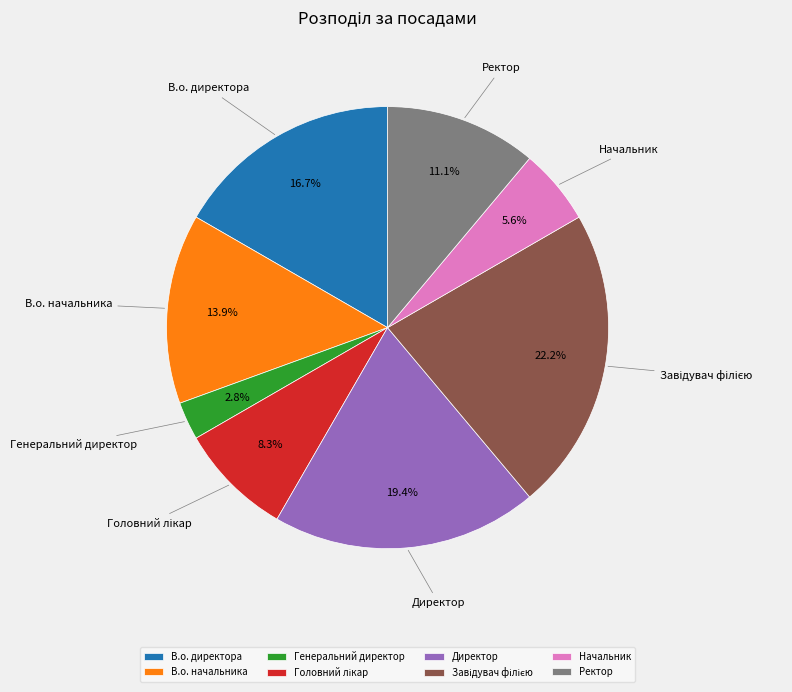

To the nearest percent, what portion does Начальник represent?

6%